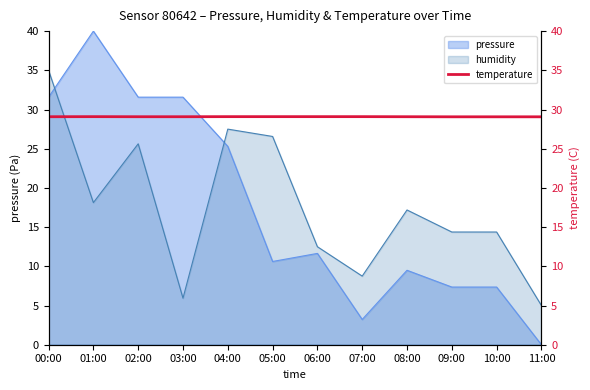

Reading left to right, what are all the values shown in this chart?

00:00=29.1	01:00=29.1	02:00=29.1	03:00=29.1	04:00=29.1	05:00=29.1	06:00=29.1	07:00=29.1	08:00=29.1	09:00=29.1	10:00=29.1	11:00=29.1